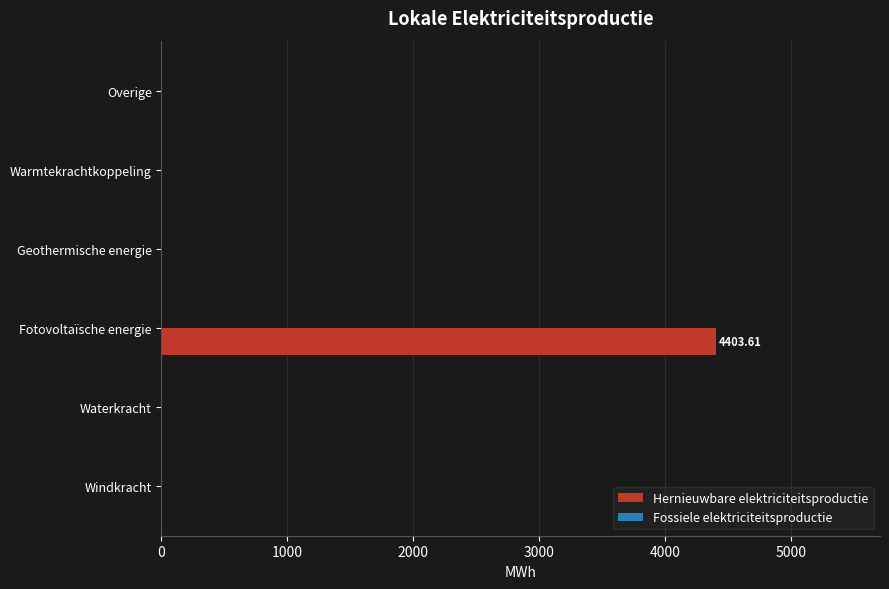

Which label corresponds to the largest value in the chart?

Fotovoltaïsche energie